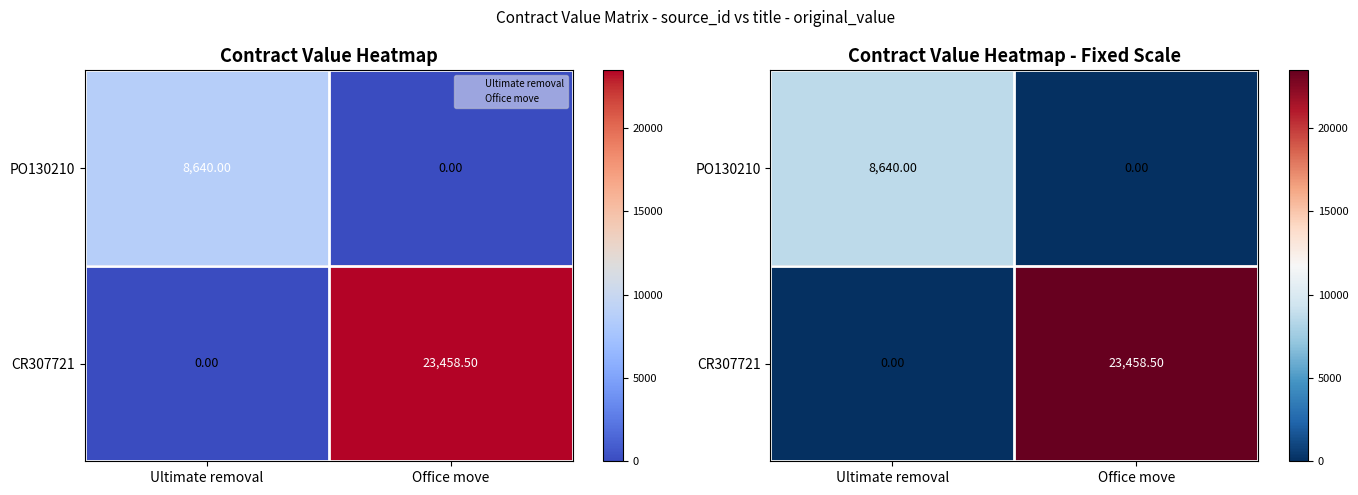

What is the total value across all series at Ultimate removal?

8640.0